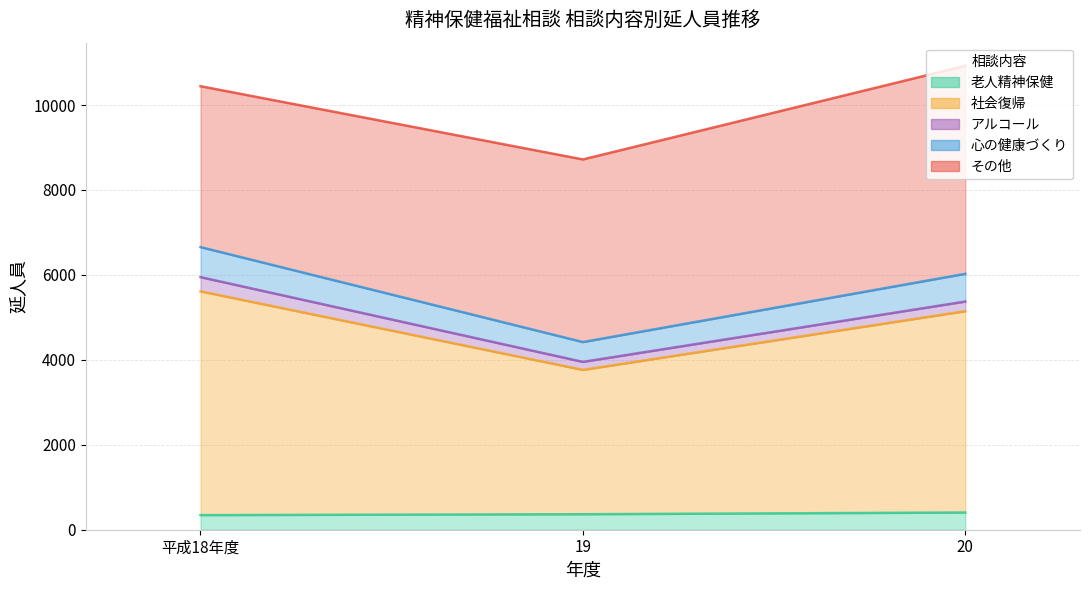

Which series has the widest spread of values?

社会復帰